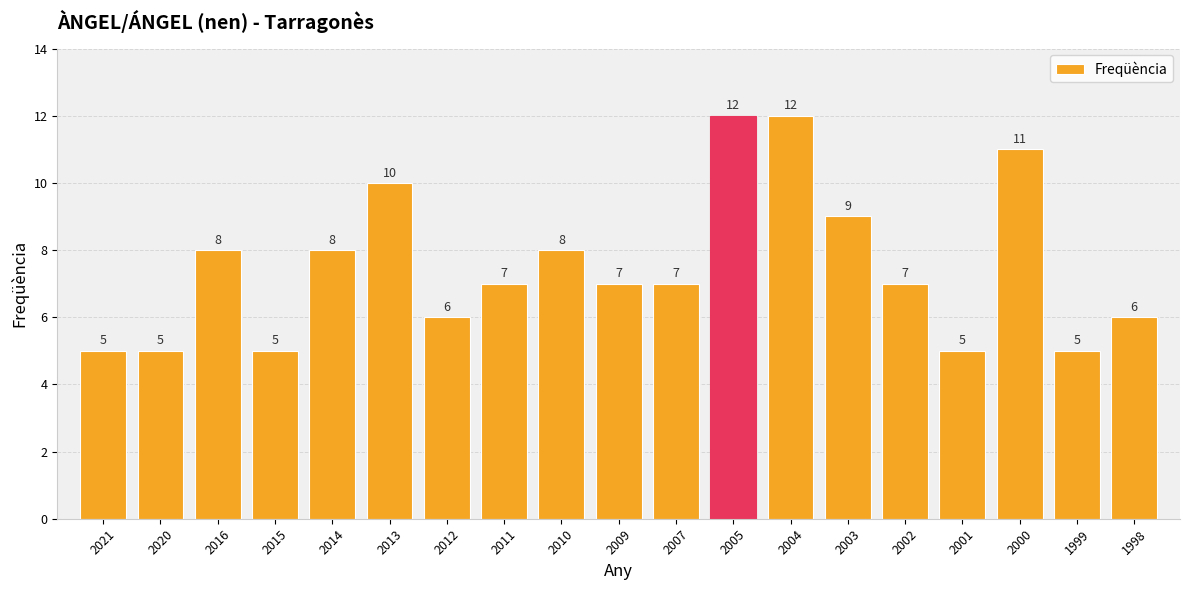

What is the minimum value shown in the chart?

5